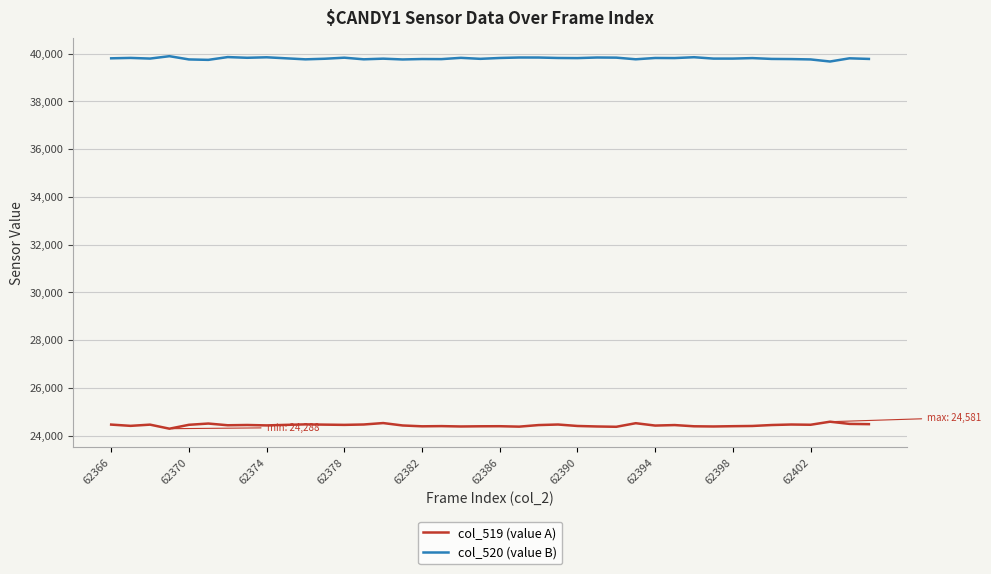

At how many categories does at least one series exceed 34050?

40